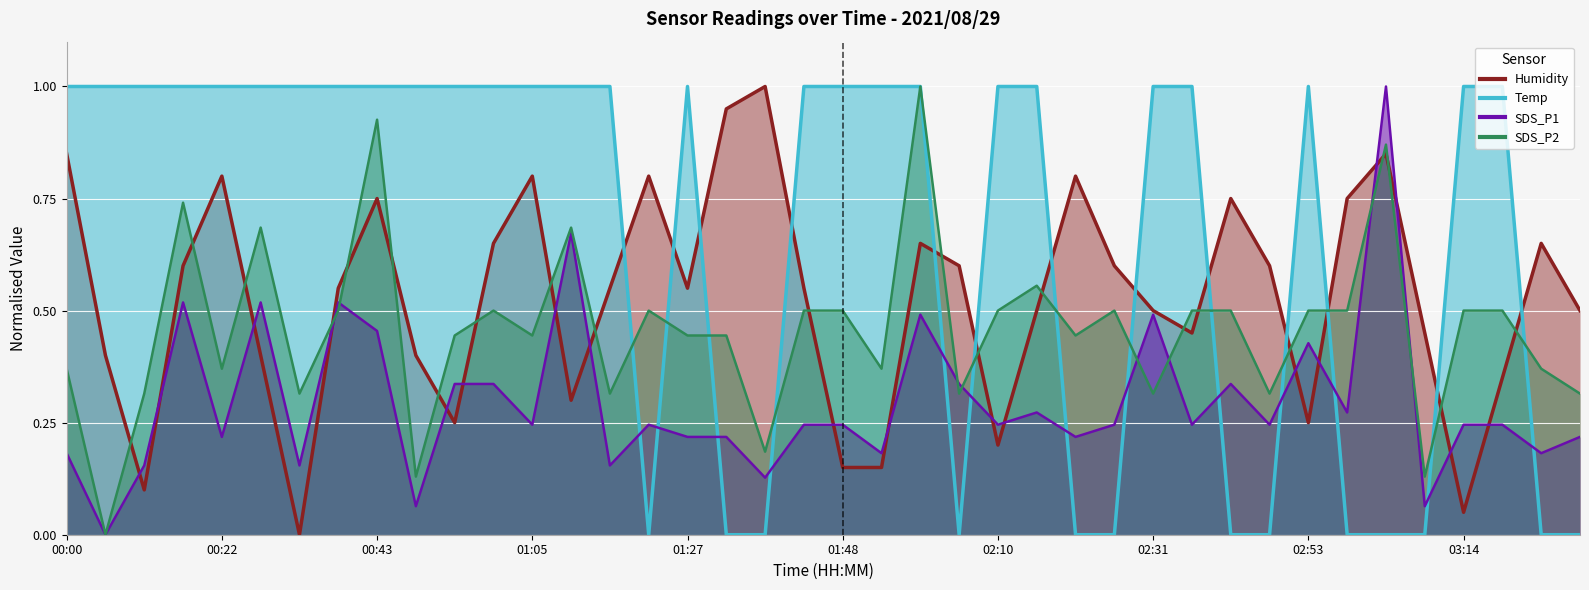

In SDS_P2, how many points are higher than both neighbors (excluding endpoints)?

10